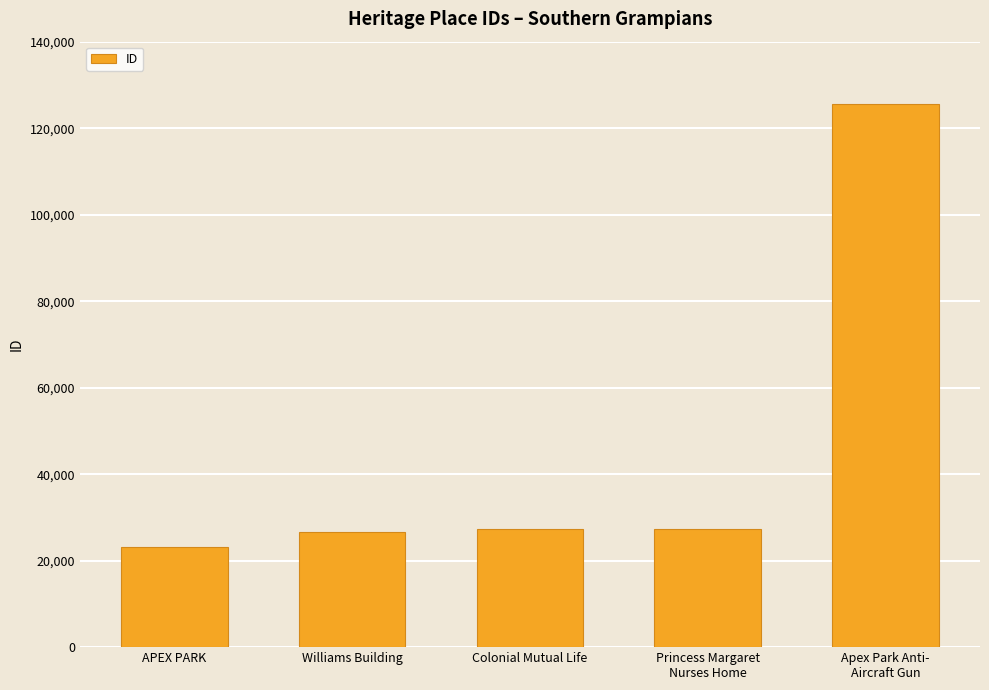

What is the change in value from APEX PARK to Williams Building?

+3297